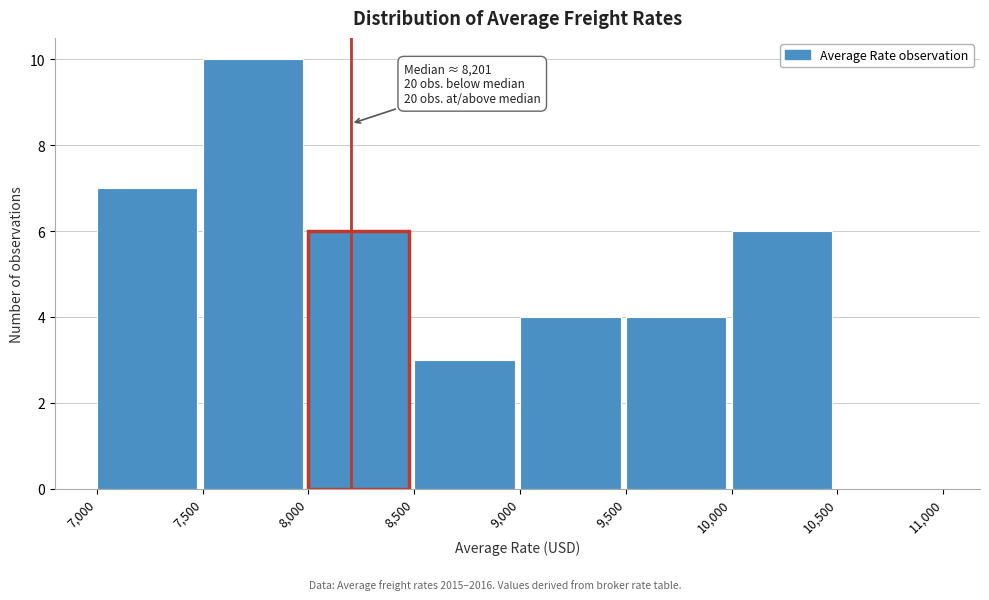

Which range on the x-axis has the tallest bar?

7,500 to 8,000